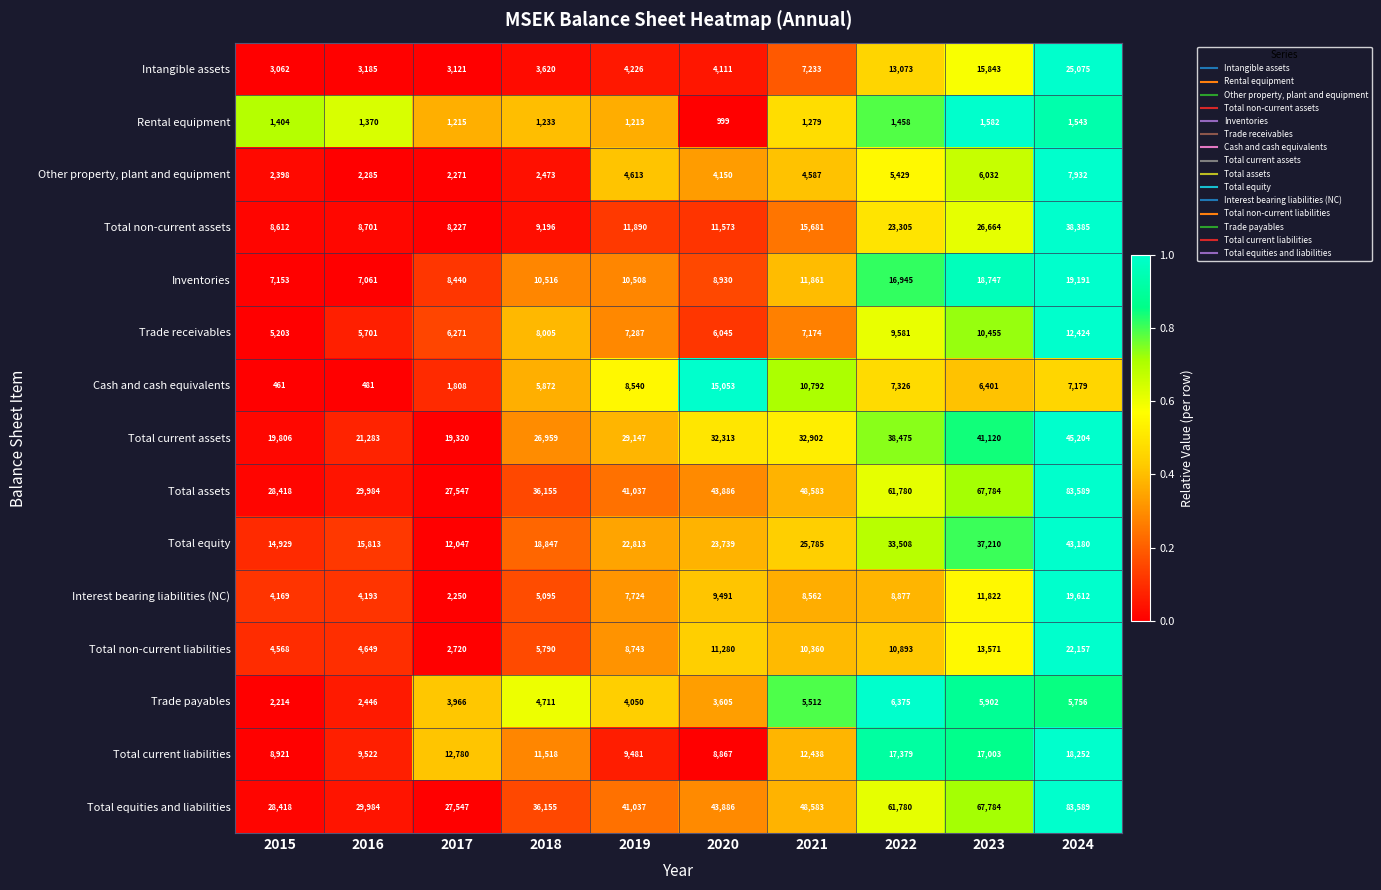

At which label is Total non-current assets closest to 23306?

2022